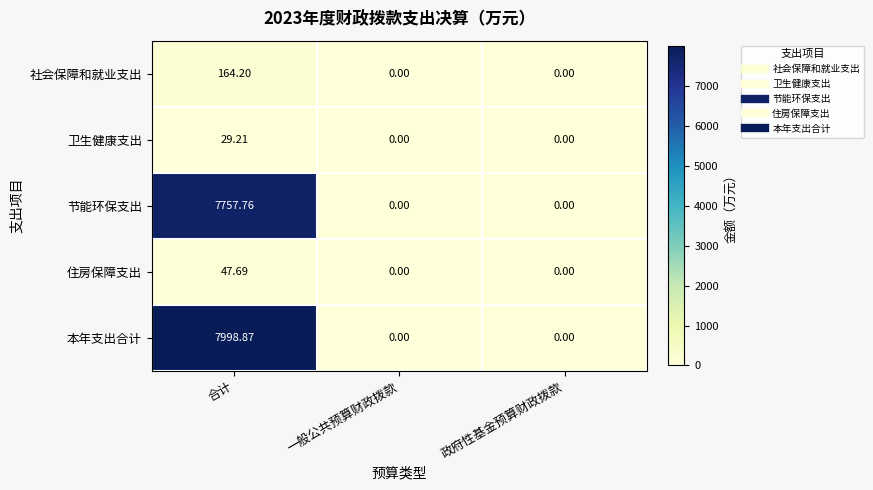

Rank the series by their maximum value, from highest to lowest.

本年支出合计, 节能环保支出, 社会保障和就业支出, 住房保障支出, 卫生健康支出